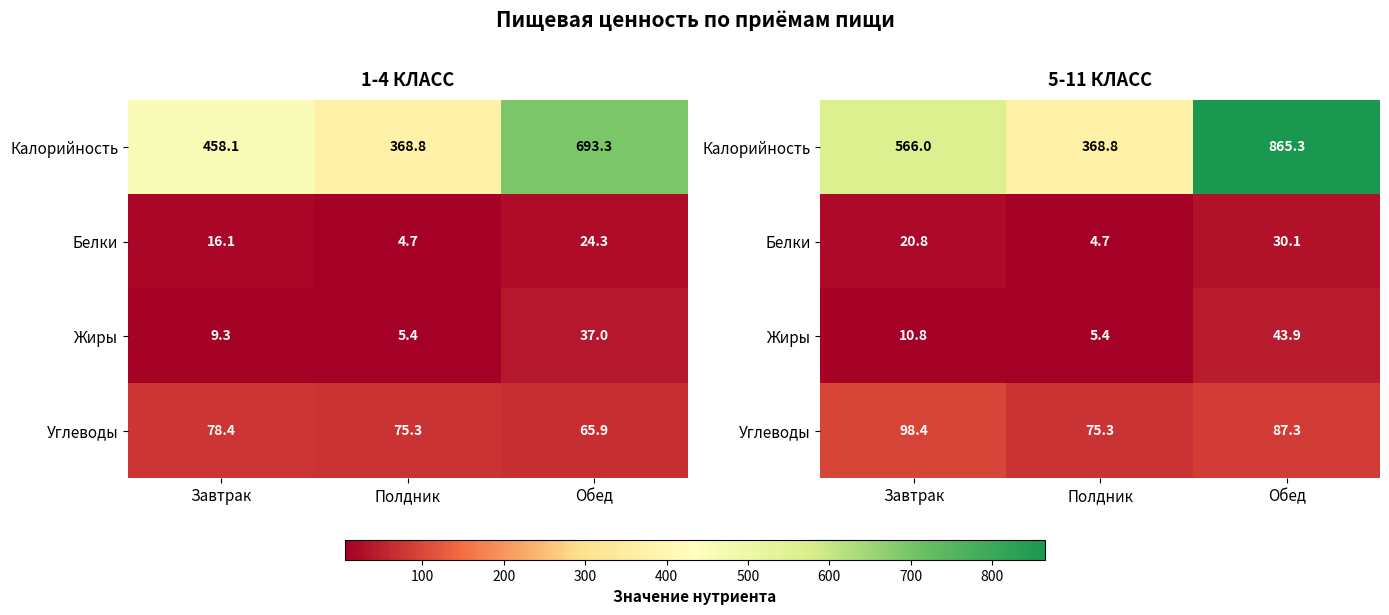

The Жиры series shows 7.1 at Полдник. True or false?

False